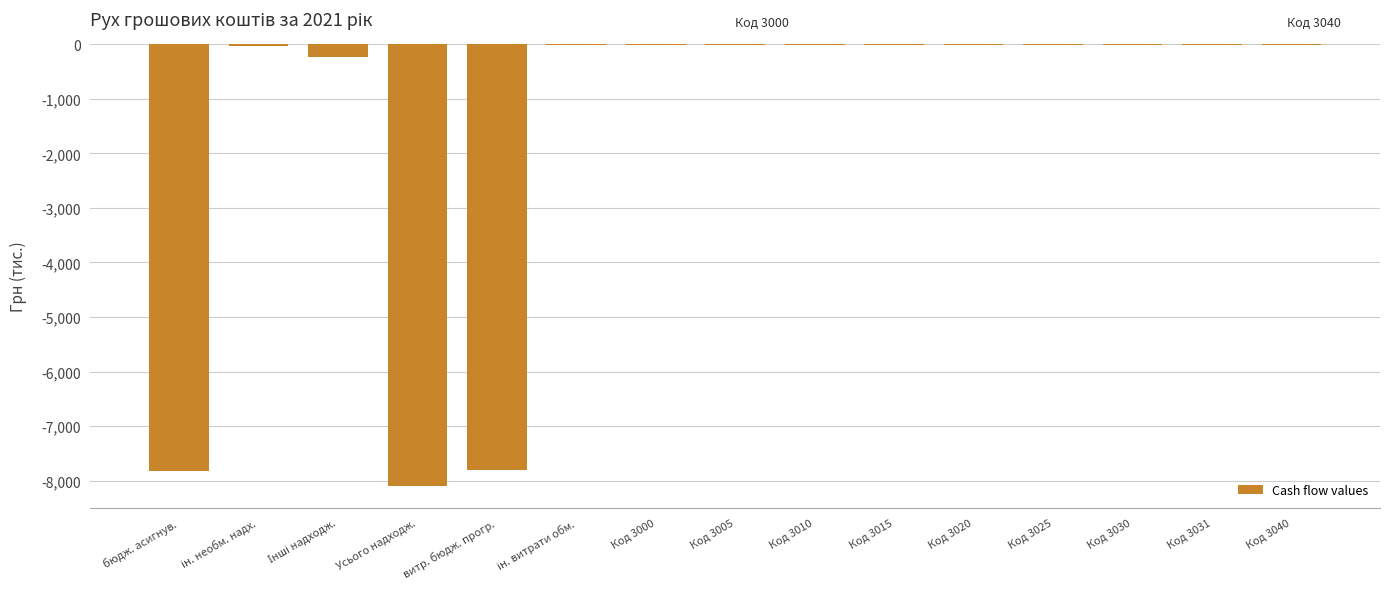

The chart shows a value of -7813.0 at витр. бюдж. прогр.. True or false?

True